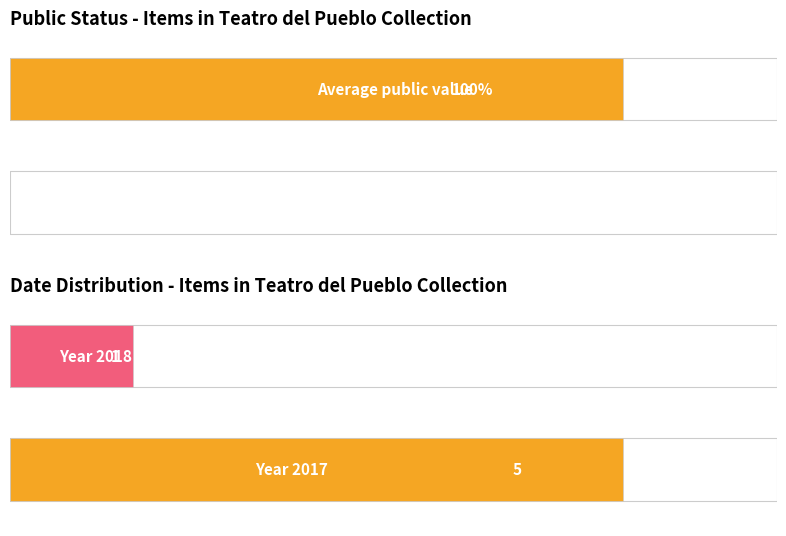

Does the chart contain any negative values?

No